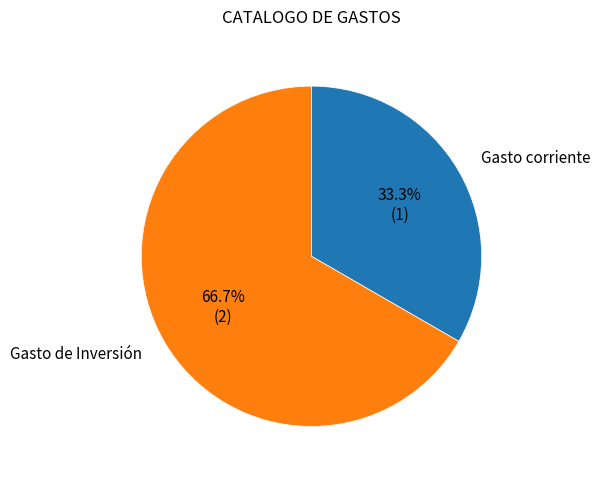

Count the number of slices in the pie.

2